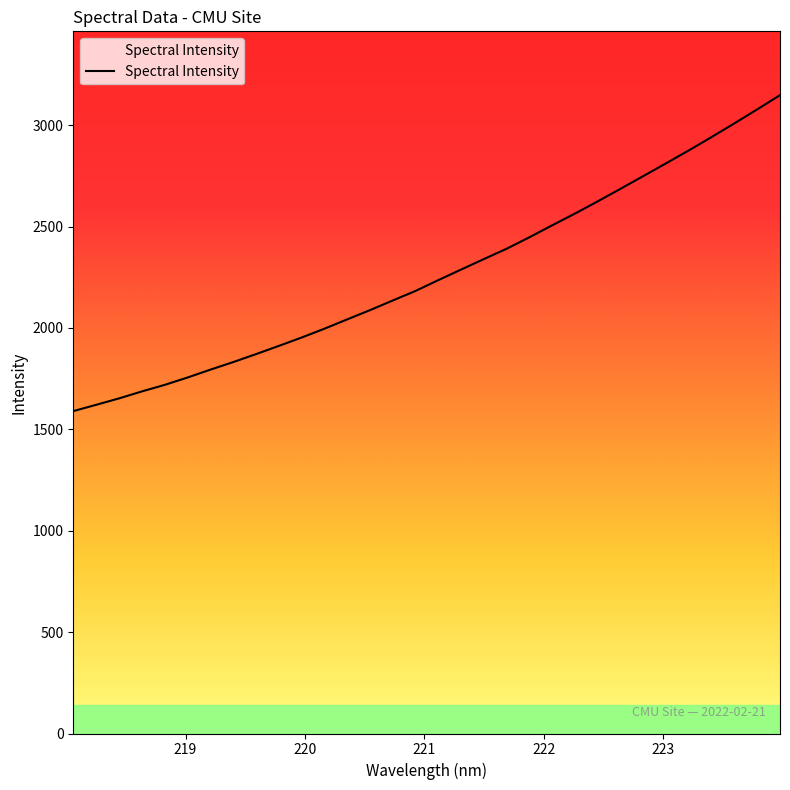

What is the minimum value shown in the chart?

1589.7